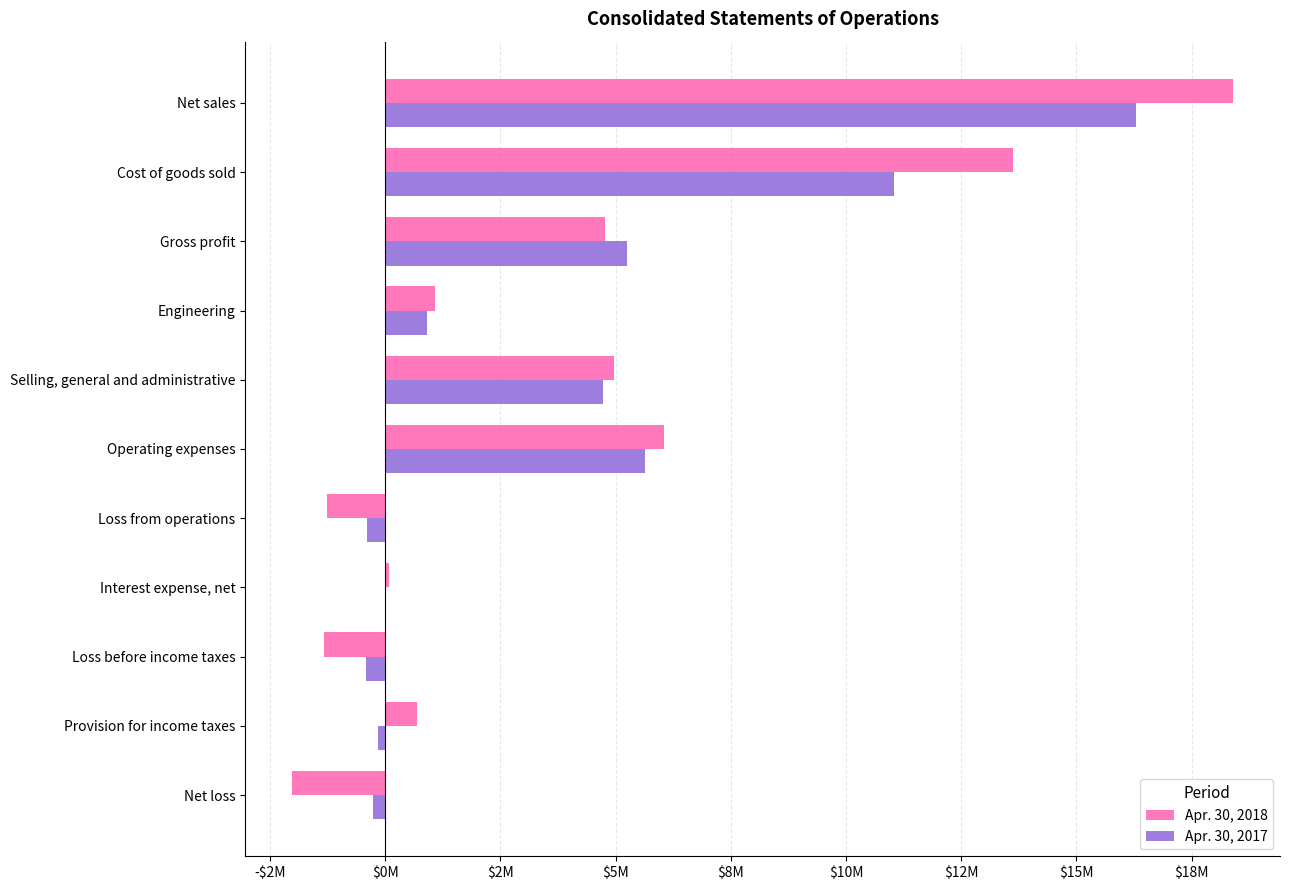

What are all the series names shown in the legend?

Apr. 30, 2018, Apr. 30, 2017